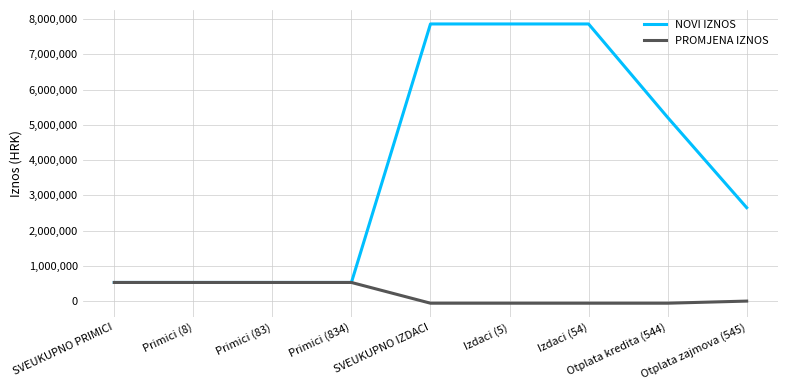

What is the maximum value for NOVI IZNOS?

7860000